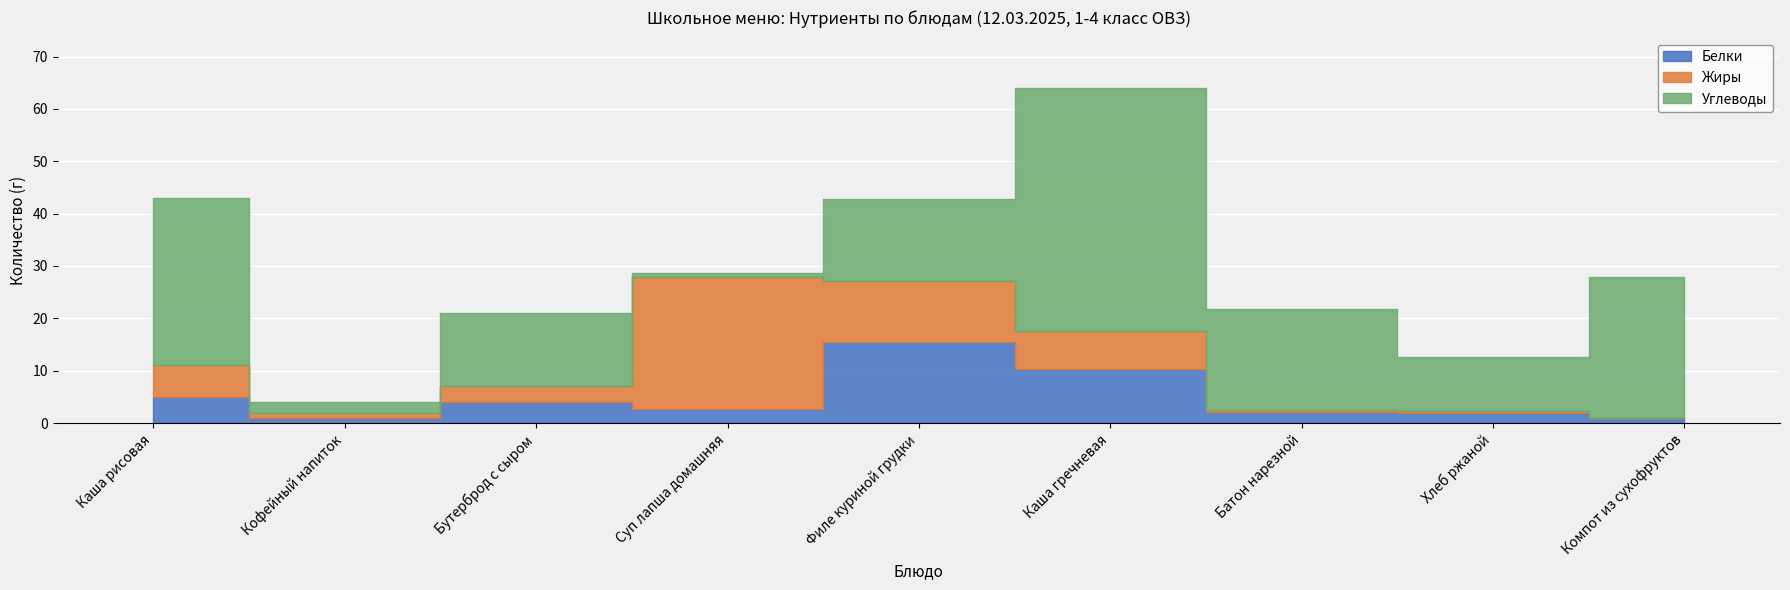

Which has a higher value, Хлеб ржаной or Компот из сухофруктов?

Хлеб ржаной